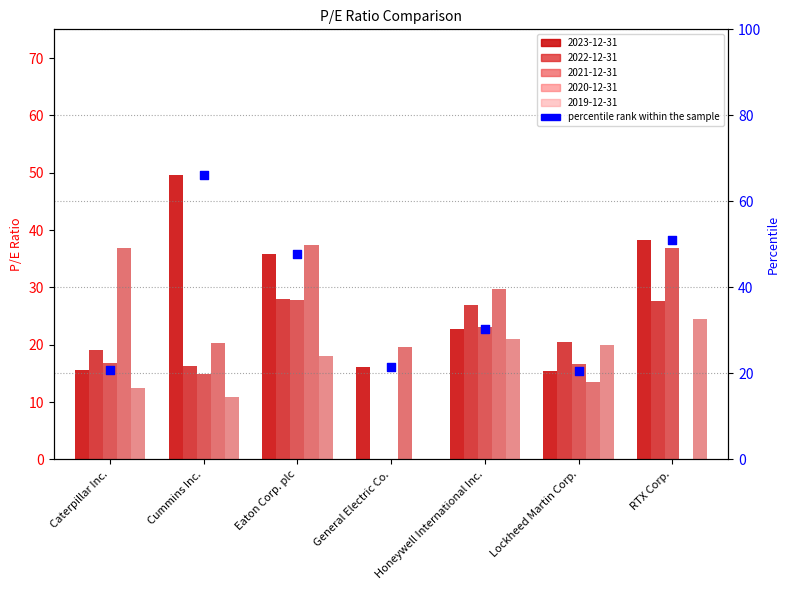

Between Eaton Corp. plc and Cummins Inc., which is larger?

Cummins Inc.